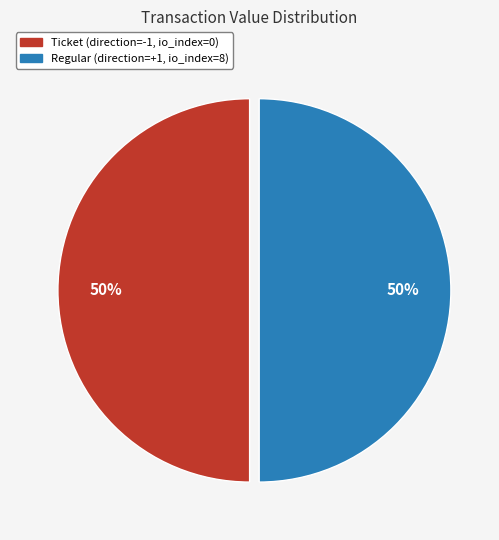

To the nearest percent, what is the average slice percentage?

50%